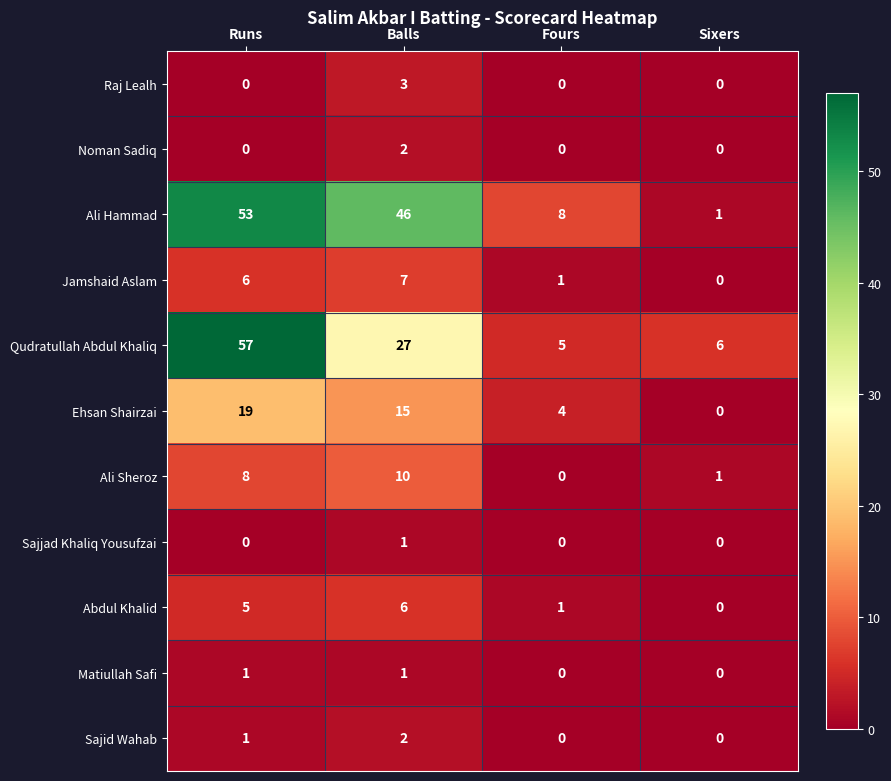

At which category is the sum across all series the highest?

Runs